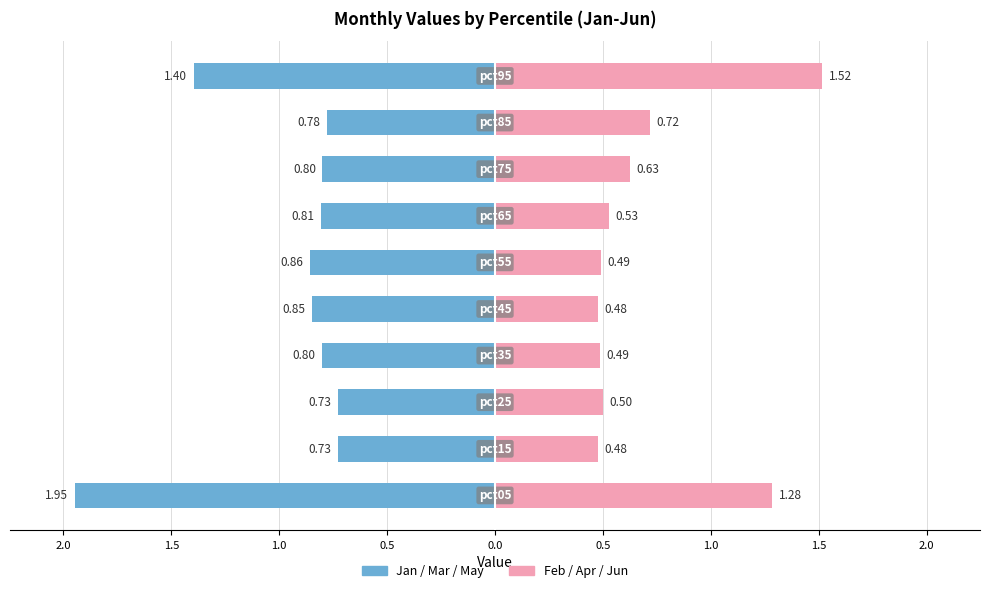

Is the value of Feb/Apr/Jun at 1.0 greater than the value of Jan/Mar/May at 2.0?

Yes